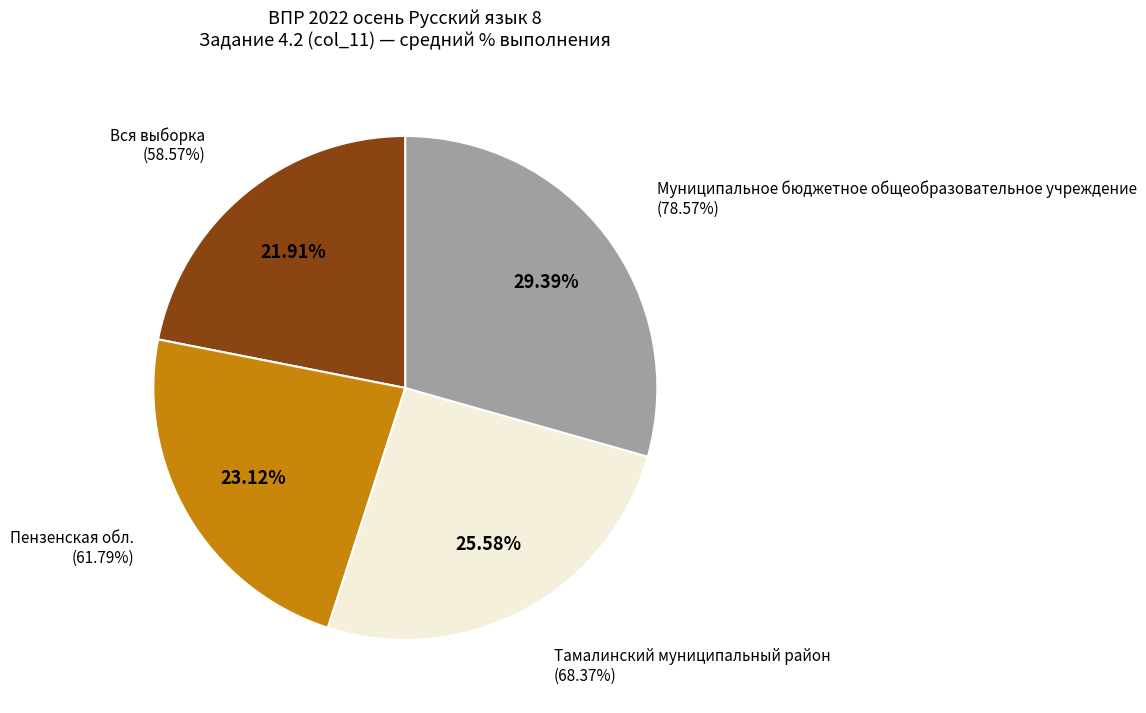

To the nearest percent, what percentage of the pie is Тамалинский муниципальный район?

26%